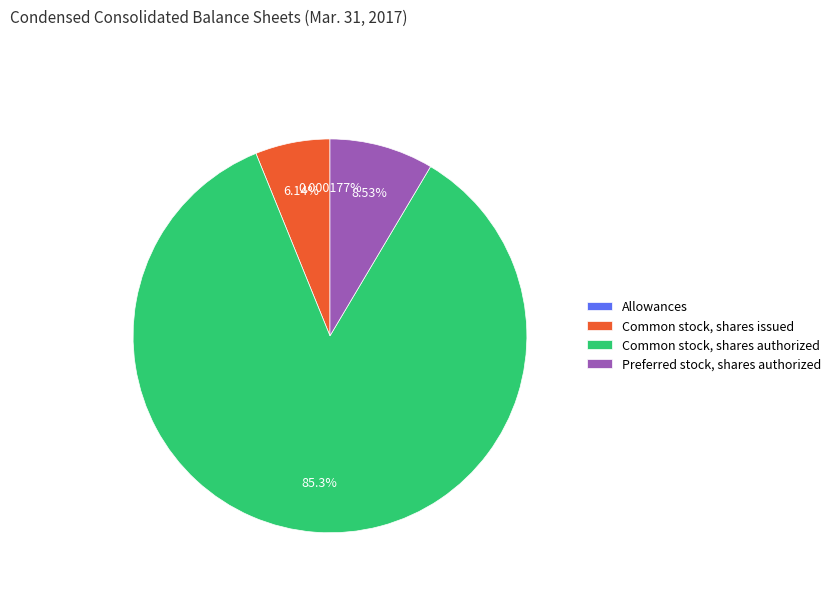

Which slice is the largest?

Common stock, shares authorized